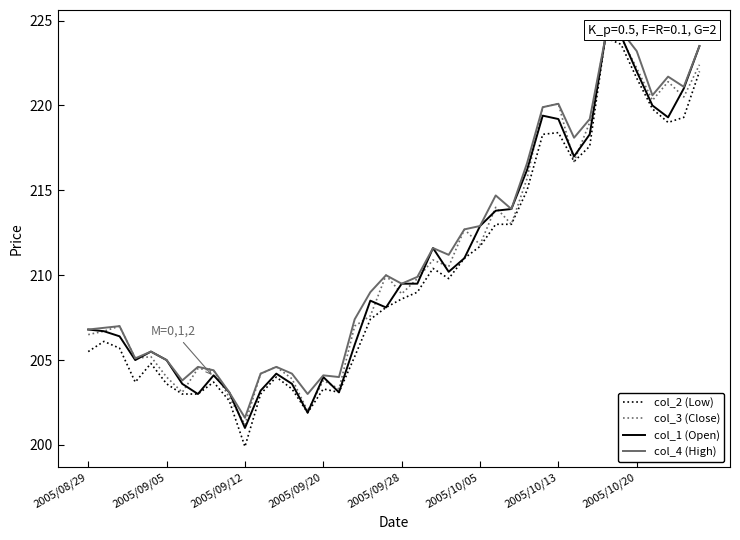

Between 31 and 36, which series saw the biggest shift?

col_3 (Close)